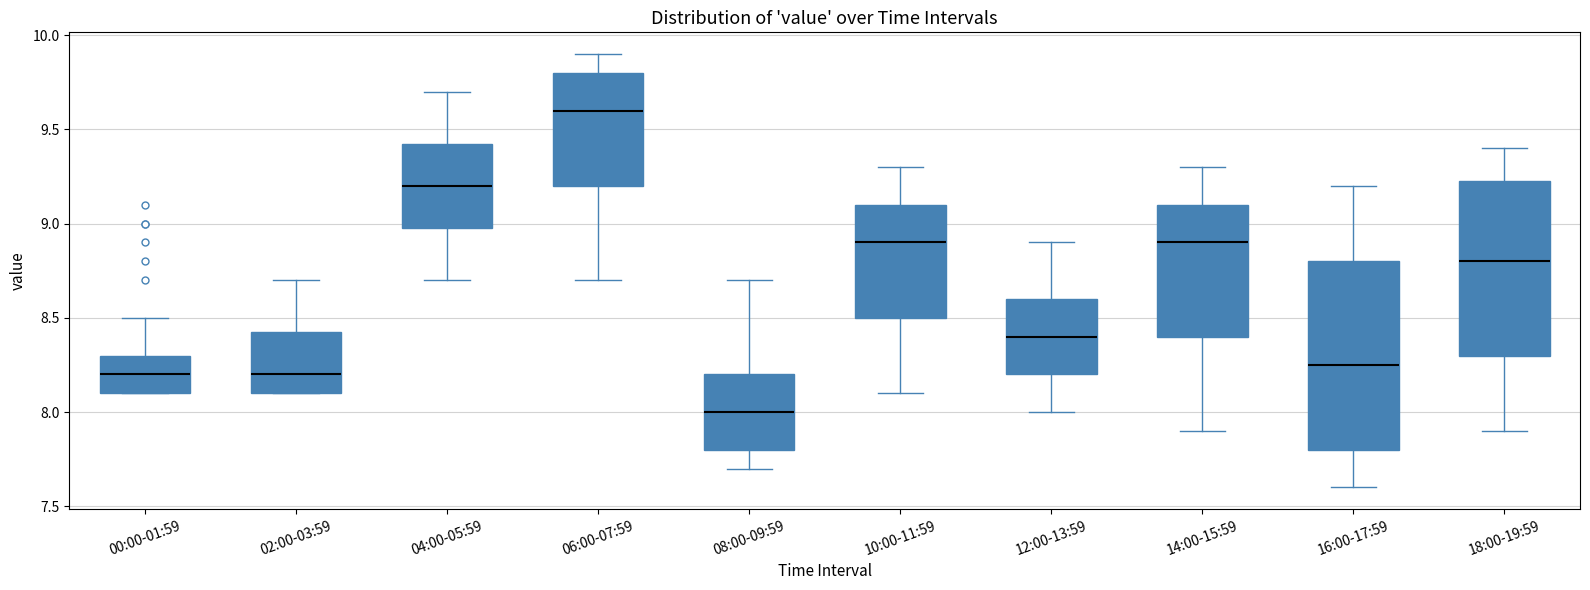

Reading left to right, transcribe this box plot: for each box, give where its median line is, the range the box spans, and where its two whiskers end, as read against the y-axis. The values are not printed on the chart, so give them approximately, as read against the axis.

00:00-01:59: median 8.20, box 8.10 to 8.30, whiskers 8.10 to 8.50
02:00-03:59: median 8.20, box 8.10 to 8.45, whiskers 8.10 to 8.70
04:00-05:59: median 9.20, box 9.00 to 9.45, whiskers 8.70 to 9.70
06:00-07:59: median 9.60, box 9.20 to 9.80, whiskers 8.70 to 9.90
08:00-09:59: median 8.00, box 7.80 to 8.20, whiskers 7.70 to 8.70
10:00-11:59: median 8.90, box 8.50 to 9.10, whiskers 8.10 to 9.30
12:00-13:59: median 8.40, box 8.20 to 8.60, whiskers 8.00 to 8.90
14:00-15:59: median 8.90, box 8.40 to 9.10, whiskers 7.90 to 9.30
16:00-17:59: median 8.25, box 7.80 to 8.80, whiskers 7.60 to 9.20
18:00-19:59: median 8.80, box 8.30 to 9.25, whiskers 7.90 to 9.40